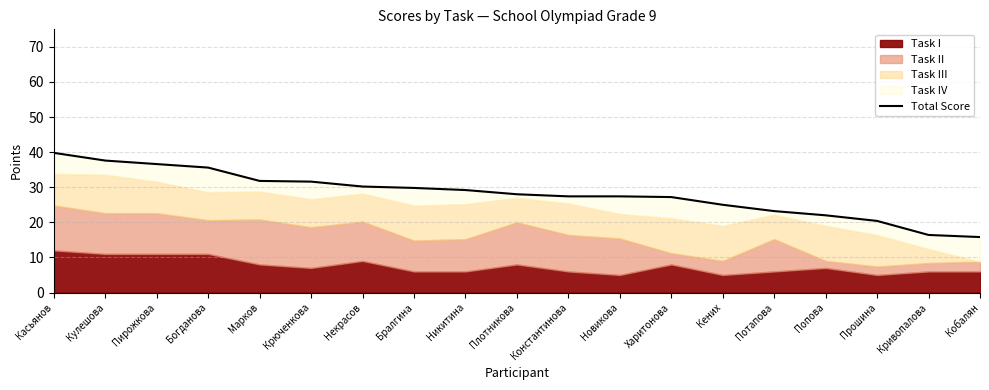

True or false: the data shows 29.2 at Никитина.

True